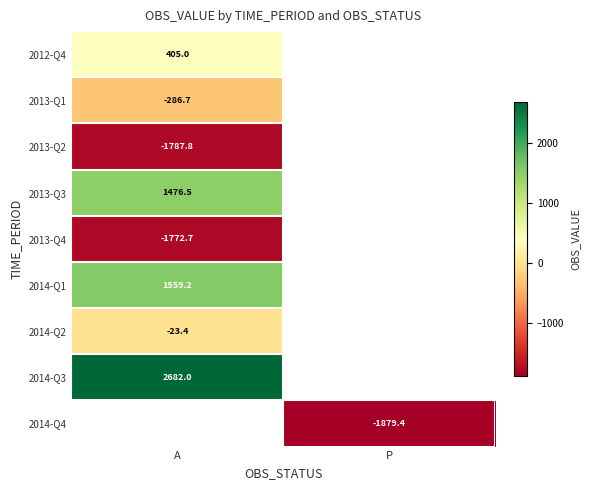

Rank the categories by 2013-Q4 value from lowest to highest.

A, P